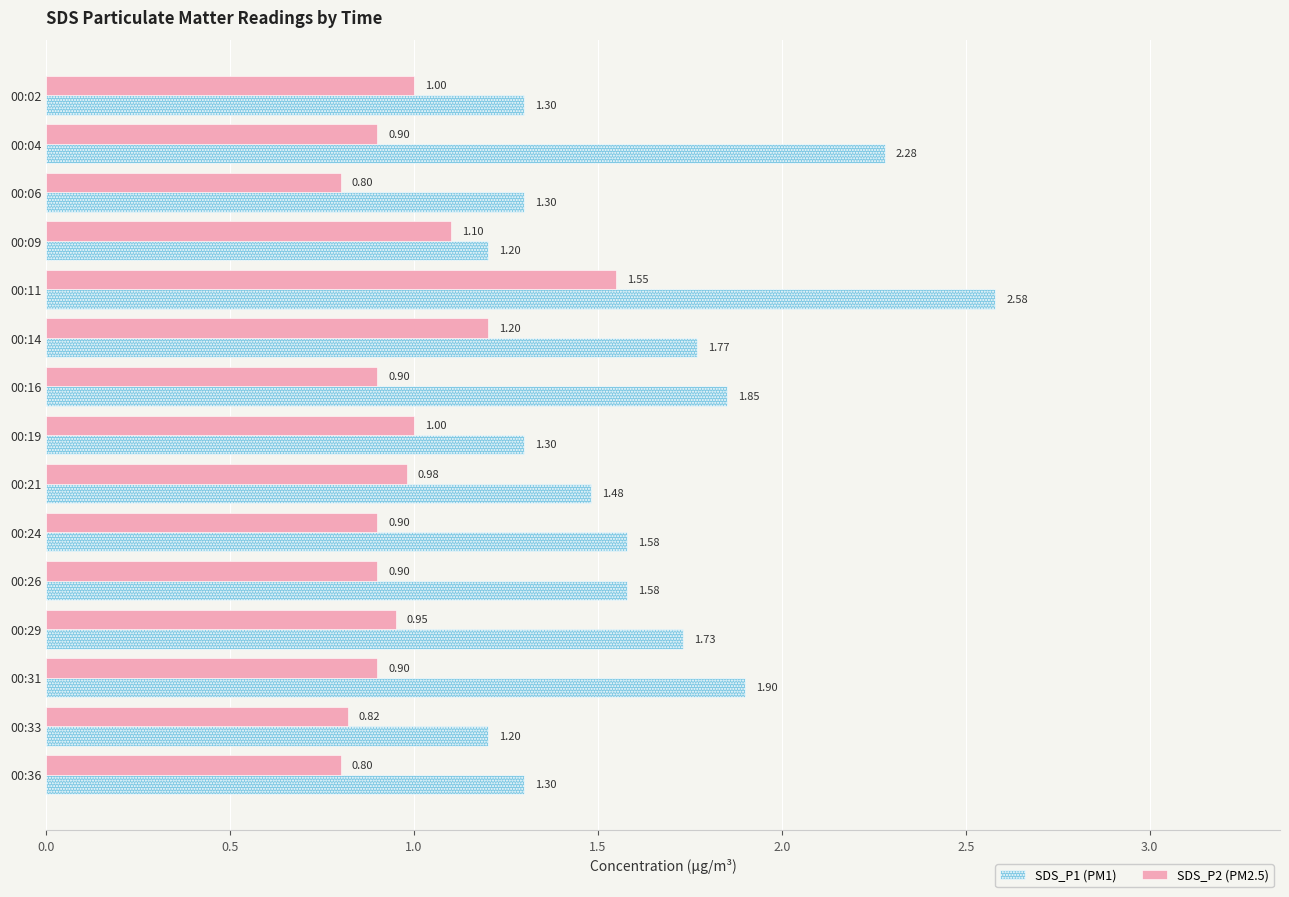

What is the difference between the highest and lowest values at 00:02?

0.3